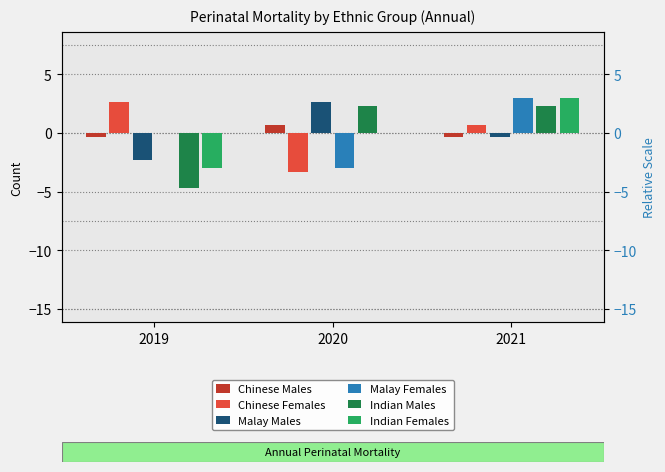

How many bars are there in total?

18